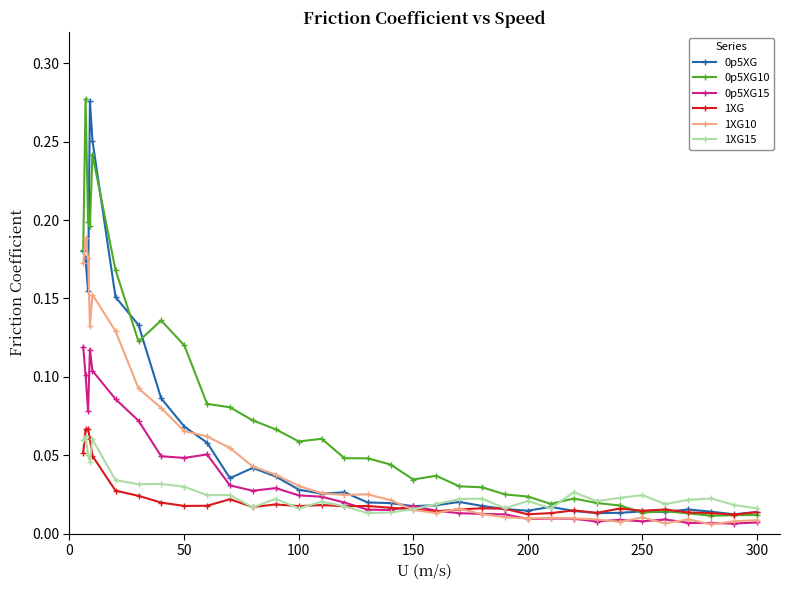

At how many categories does at least one series exceed 0?

34